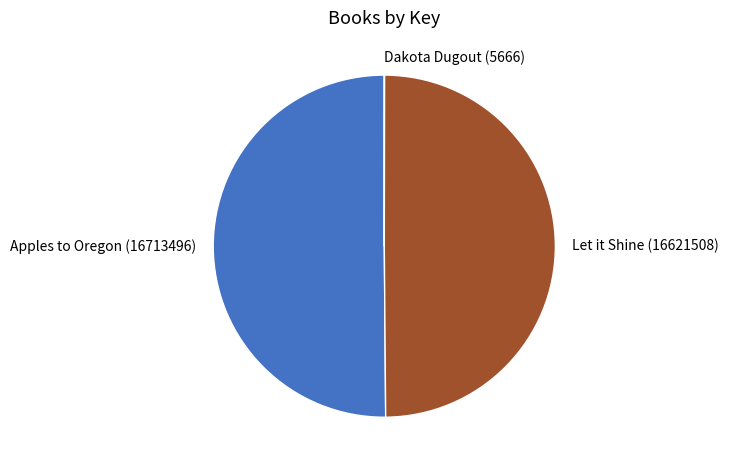

Do Apples to Oregon (16713496) and Let it Shine (16621508) together represent more than half of the pie?

Yes